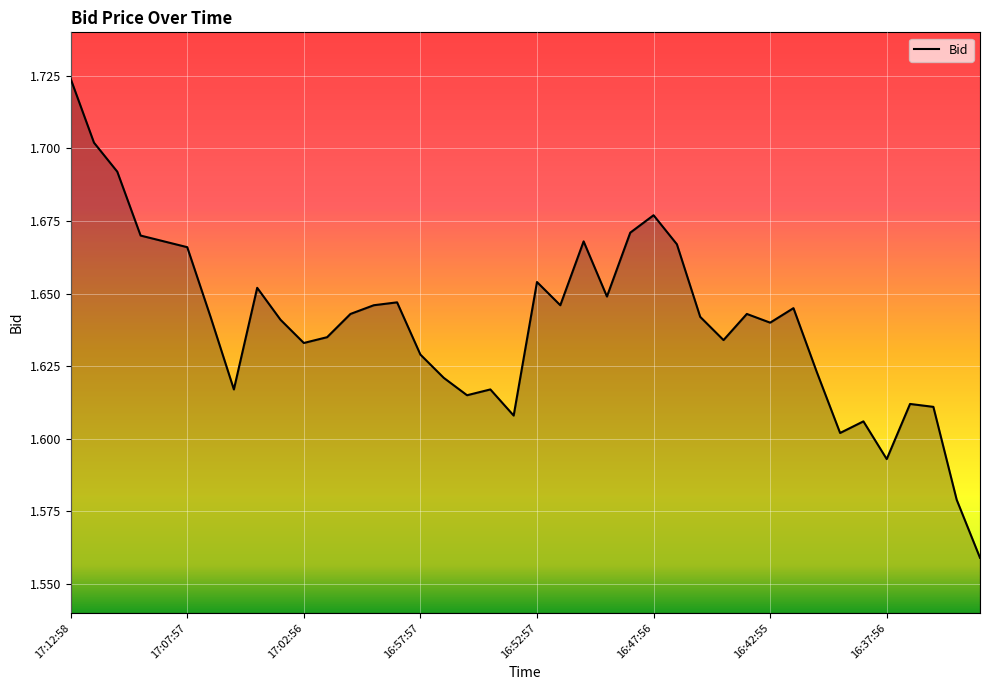

Which label corresponds to the largest value in the chart?

17:12:58